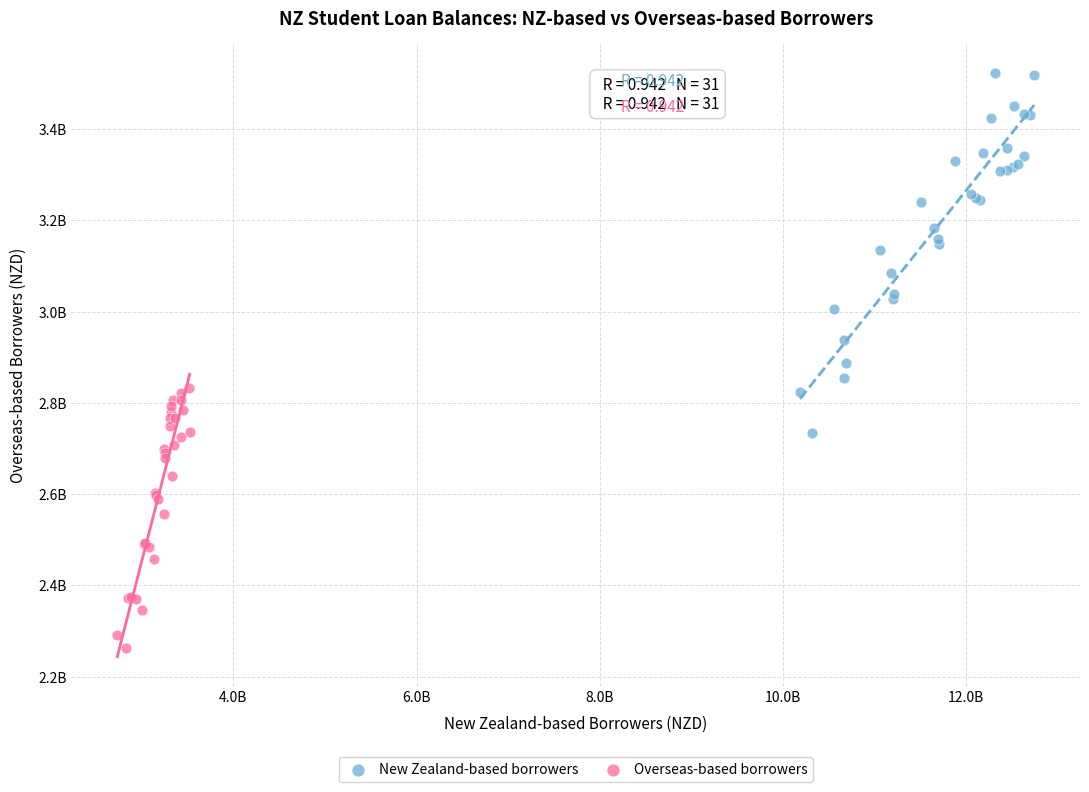

Which series reaches the minimum Y coordinate?

Overseas-based borrowers